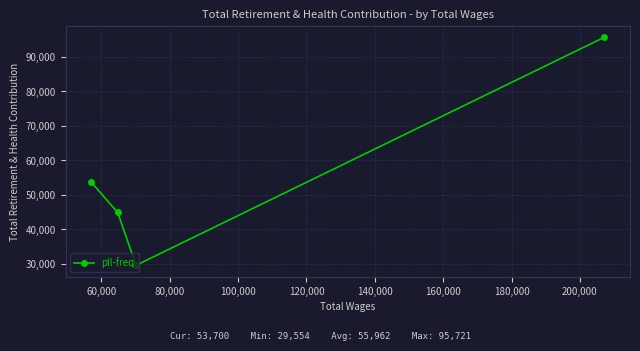

What is the difference between the maximum and minimum values?

66167